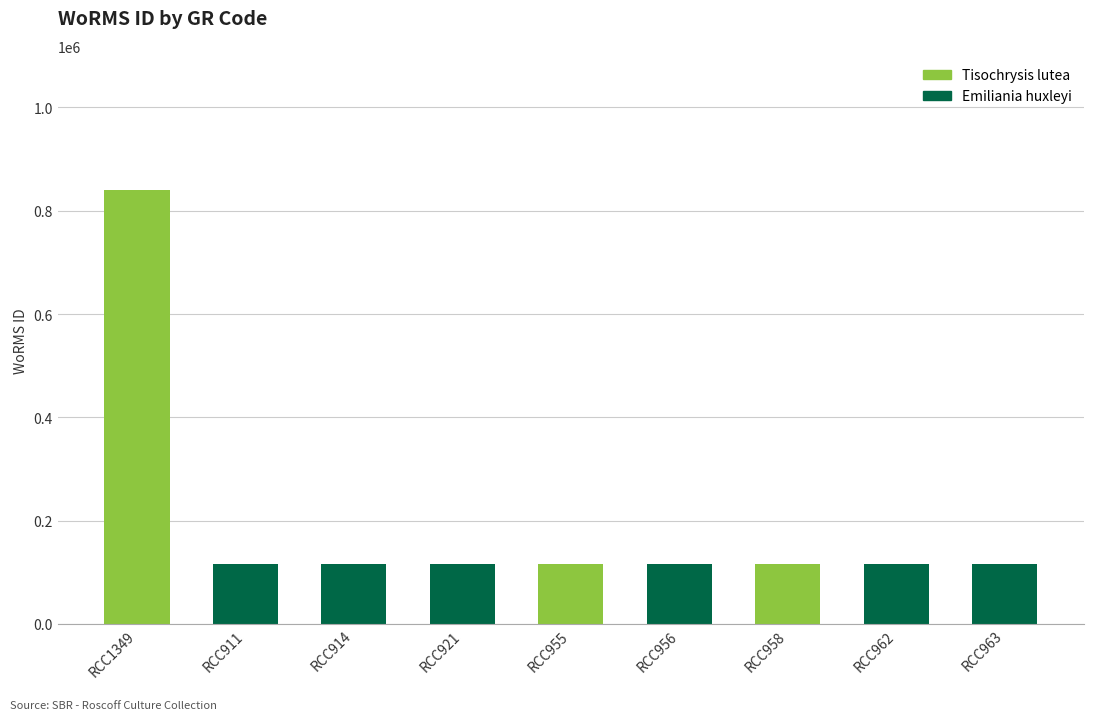

True or false: the data shows 115104 at RCC955.

True